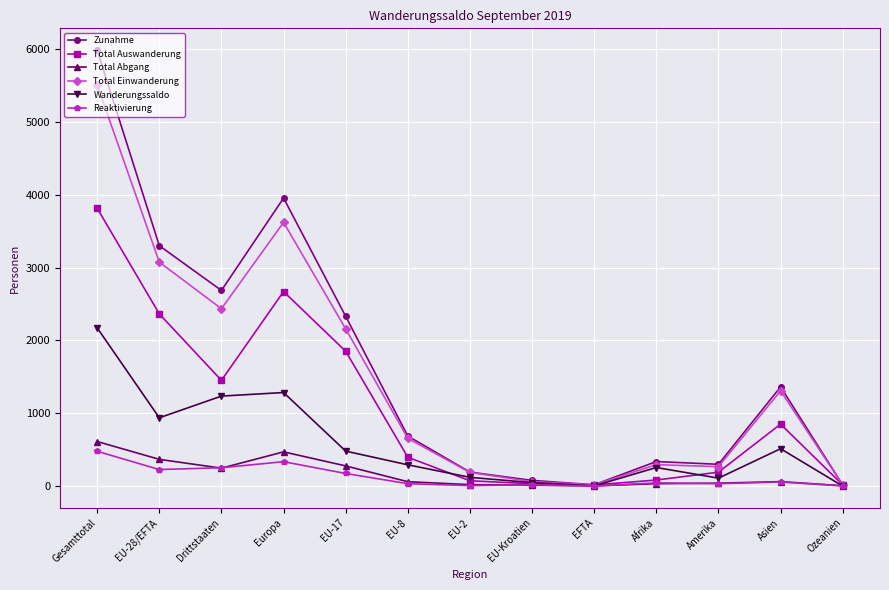

Count the number of categories in the chart.

13